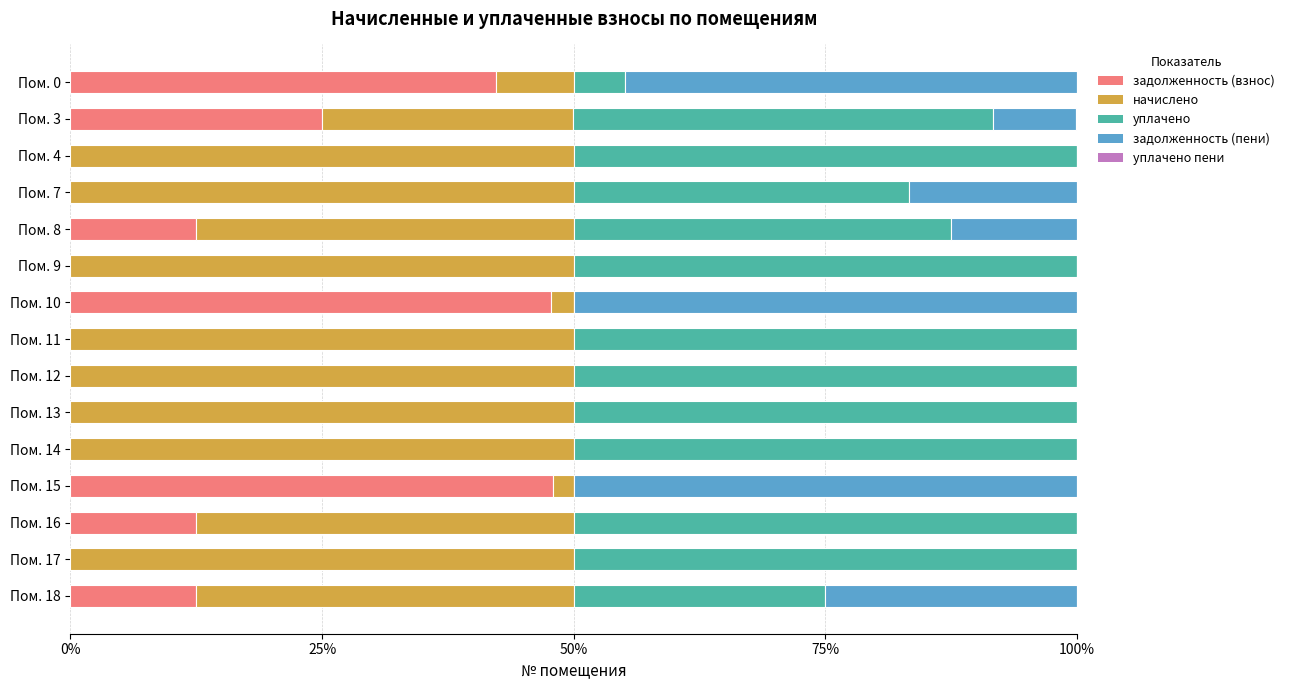

Which series has the widest spread of values?

задолженность (пени)